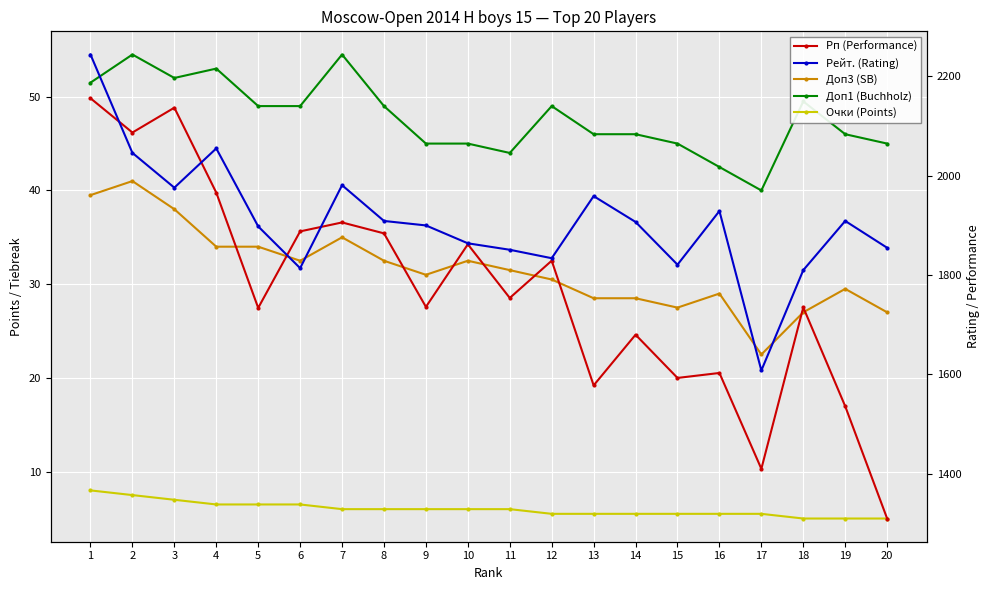

What is the sum of all Рейт. (Rating) values?

38170.0